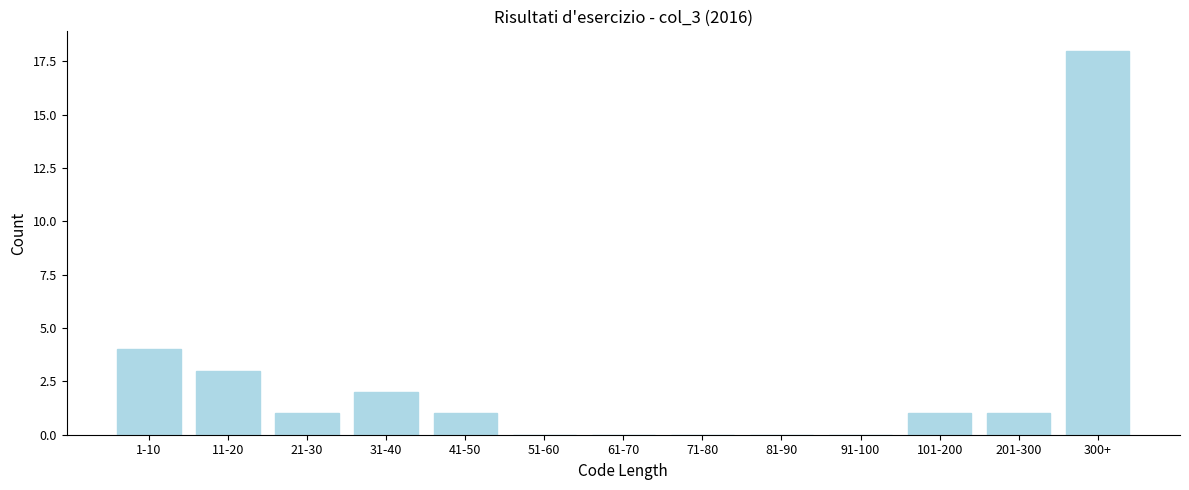

Reading left to right, transcribe all the data shown in this chart.

1-10=4	11-20=3	21-30=1	31-40=2	41-50=1	51-60=0	61-70=0	71-80=0	81-90=0	91-100=0	101-200=1	201-300=1	300+=18